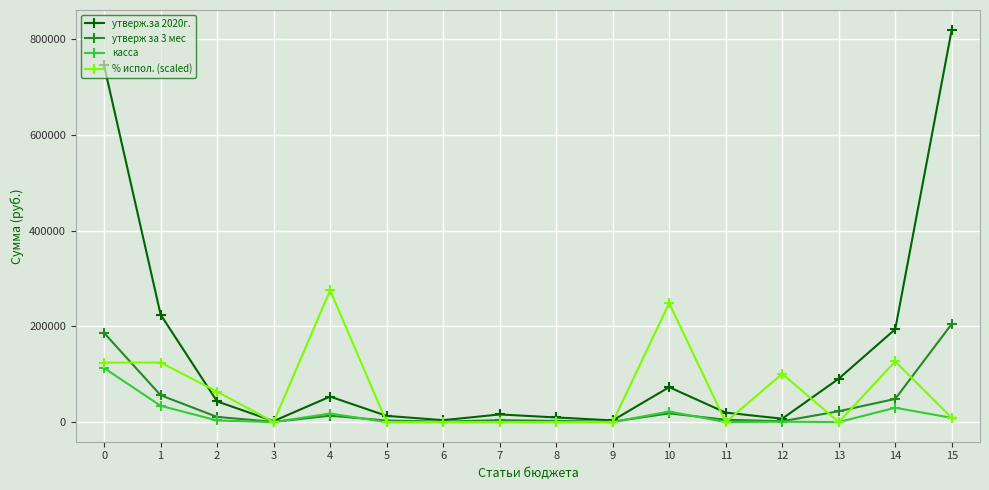

What is the difference between the maximum and second lowest values in the % испол. (scaled) series?

275376.5